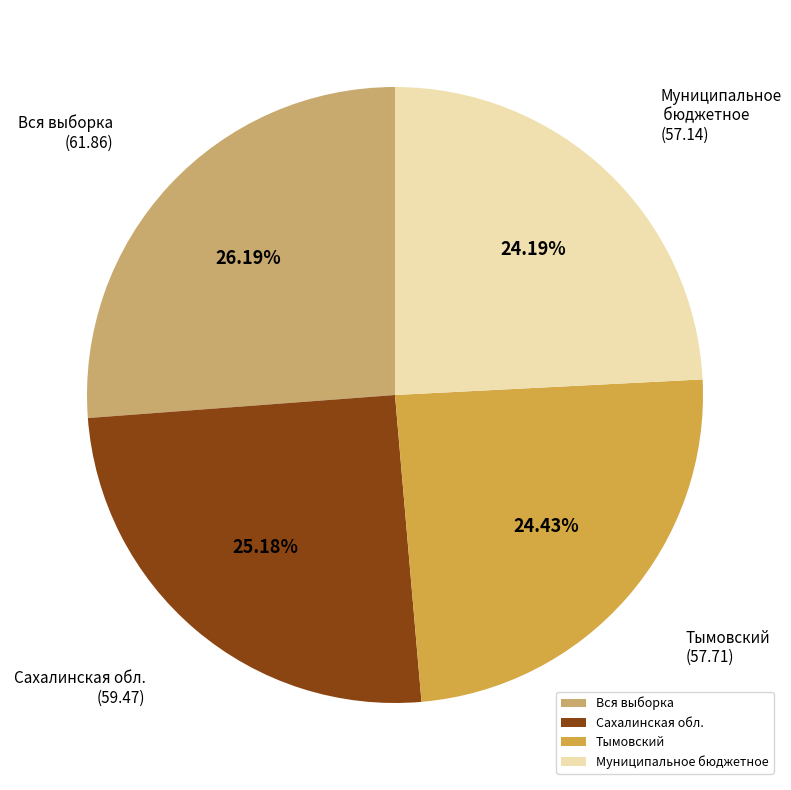

Which slice is the largest?

Вся выборка